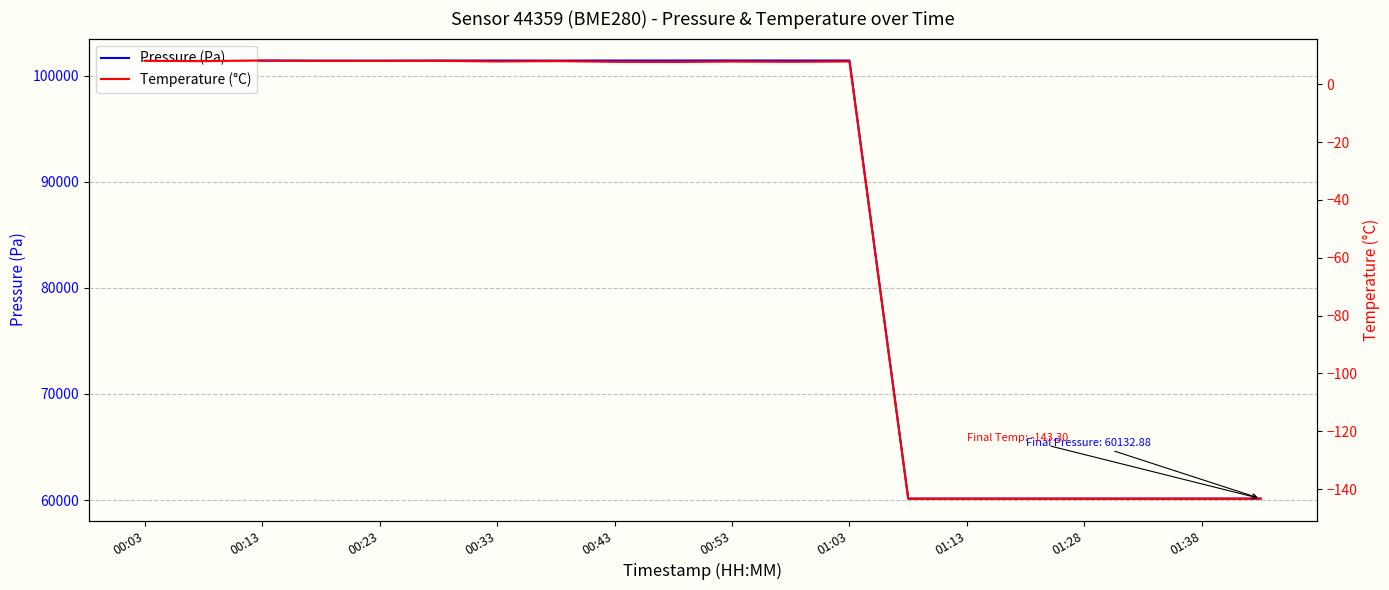

True or false: Pressure (Pa) has a value of 101400.4 at 00:13.

True